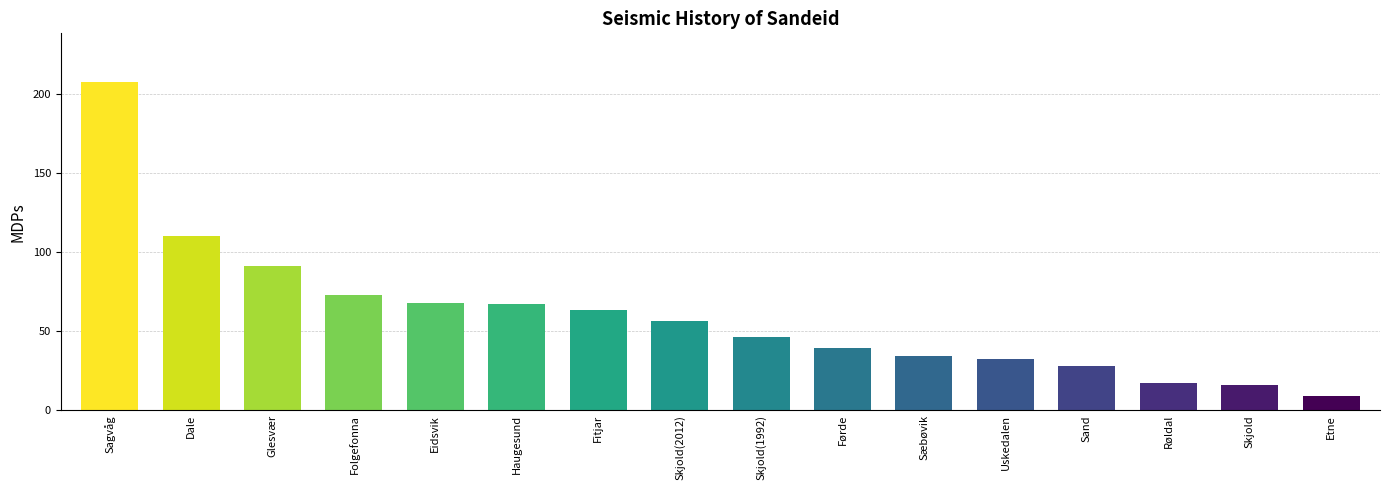

What is the change in value from Dale to Etne?

-101